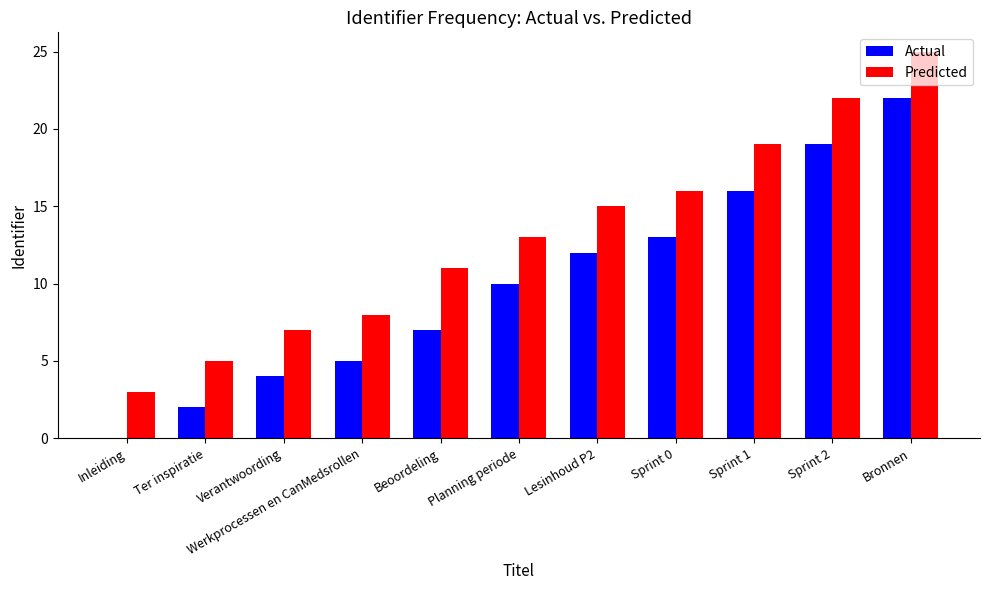

How many values in Actual are above zero?

10